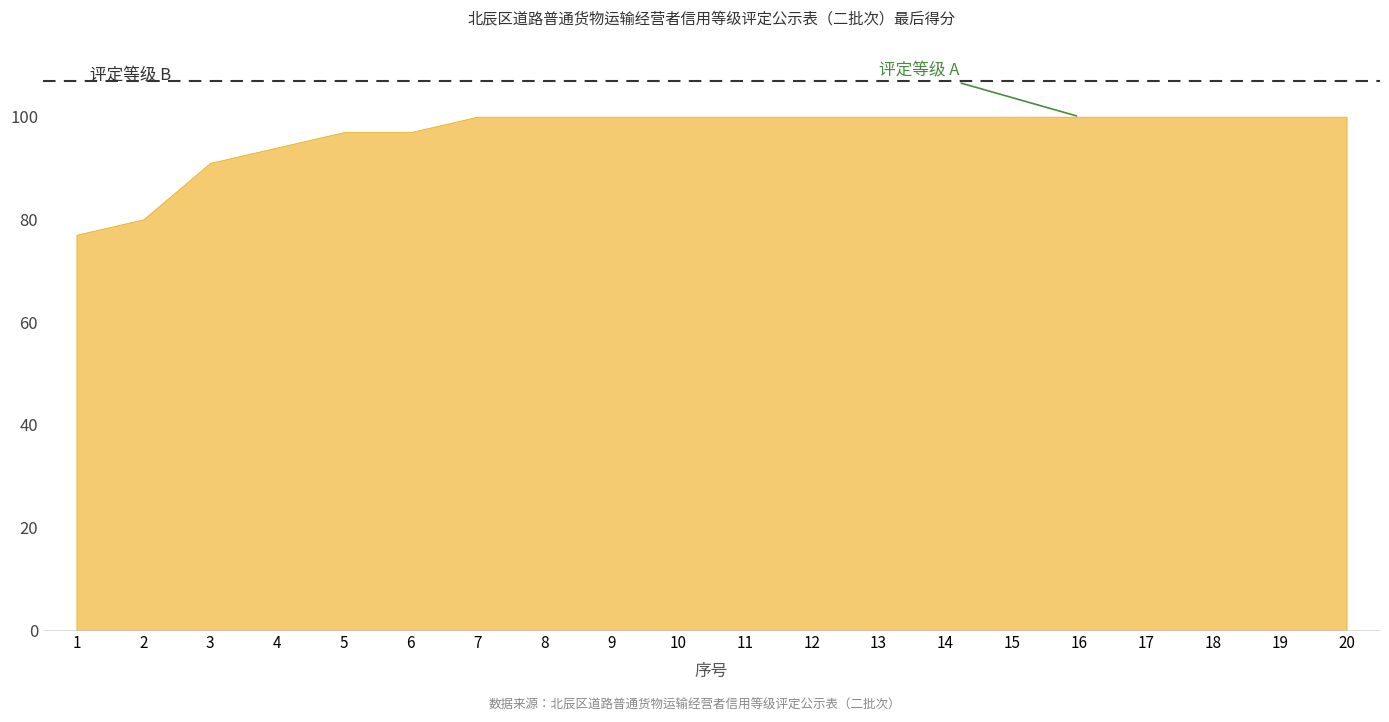

What is the average value?

97